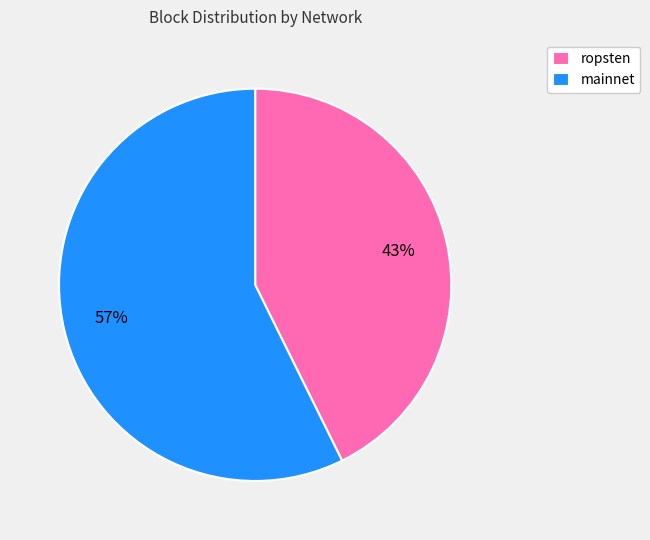

To the nearest percent, what portion does mainnet represent?

57%